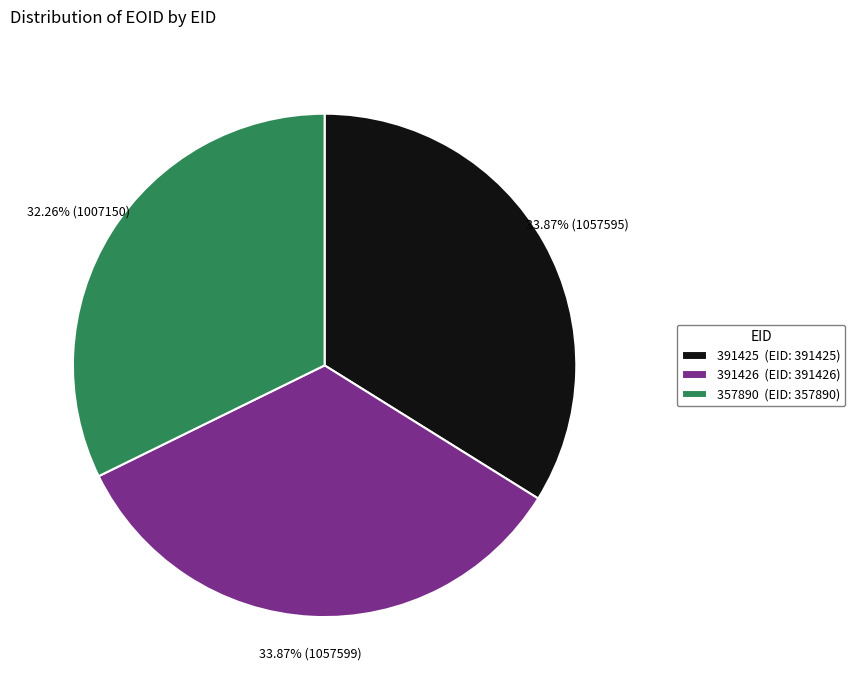

Does 391426 represent more than half of the total?

No